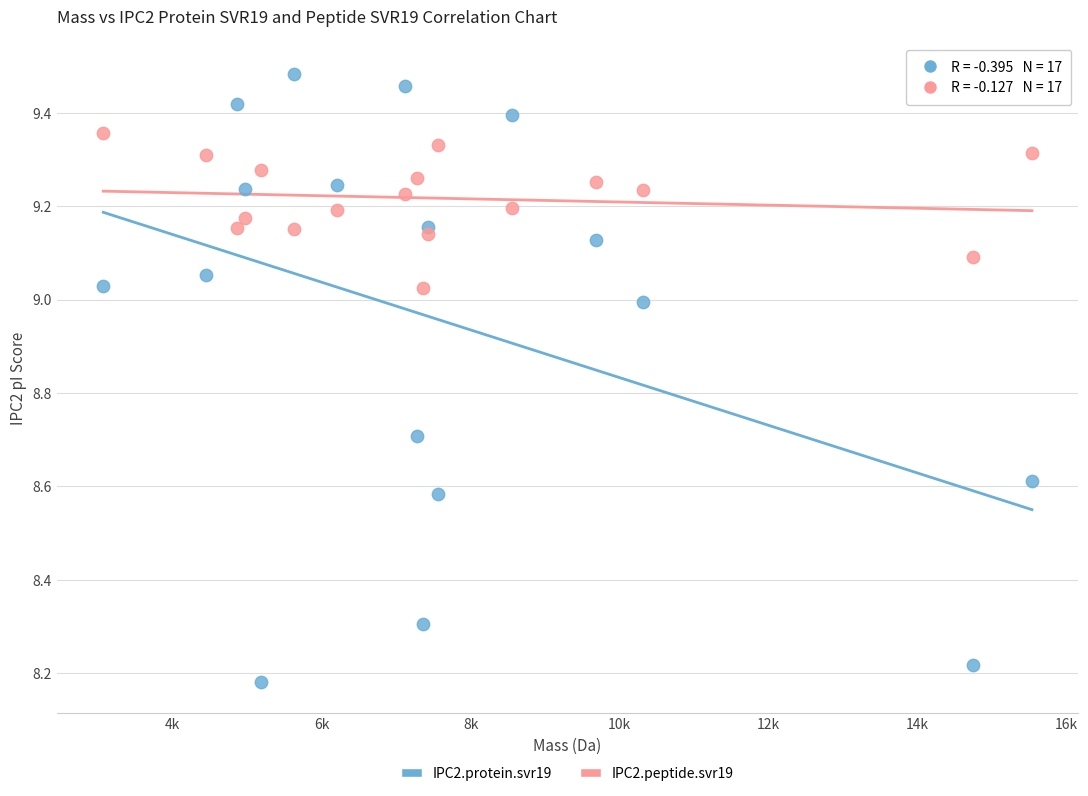

What are all the series names shown in the legend?

IPC2.protein.svr19, IPC2.peptide.svr19